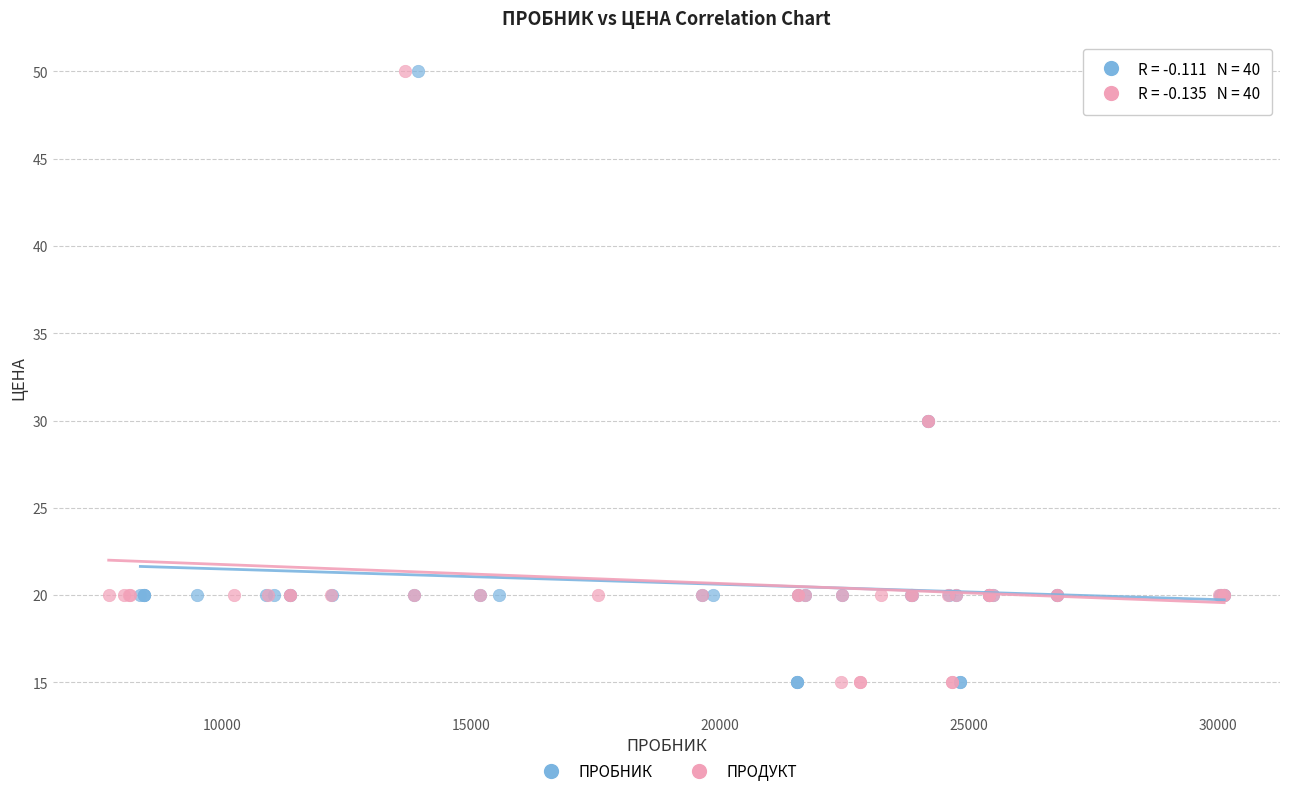

What are all the series names shown in the legend?

ПРОБНИК, ПРОДУКТ